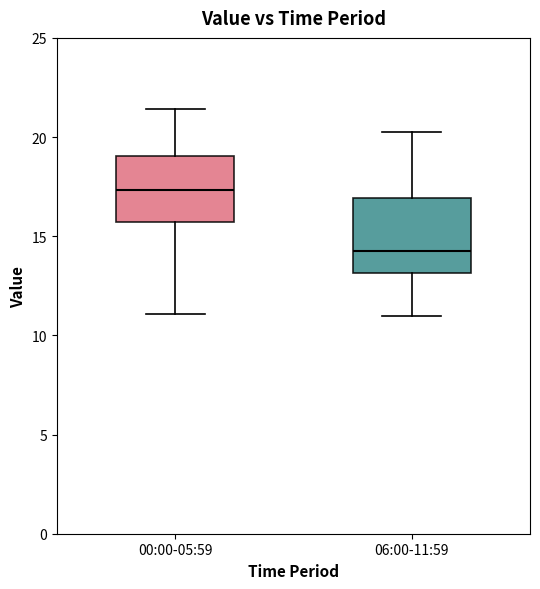

Reading left to right, read every box against the y-axis: the position of its median line, the range the box covers, and the ends of its whiskers. The values are not printed on the chart, so give them approximately, as read against the axis.

00:00-05:59: median 17.5, box 15.5 to 19.0, whiskers 11.0 to 21.5
06:00-11:59: median 14.0, box 13.0 to 17.0, whiskers 11.0 to 20.5